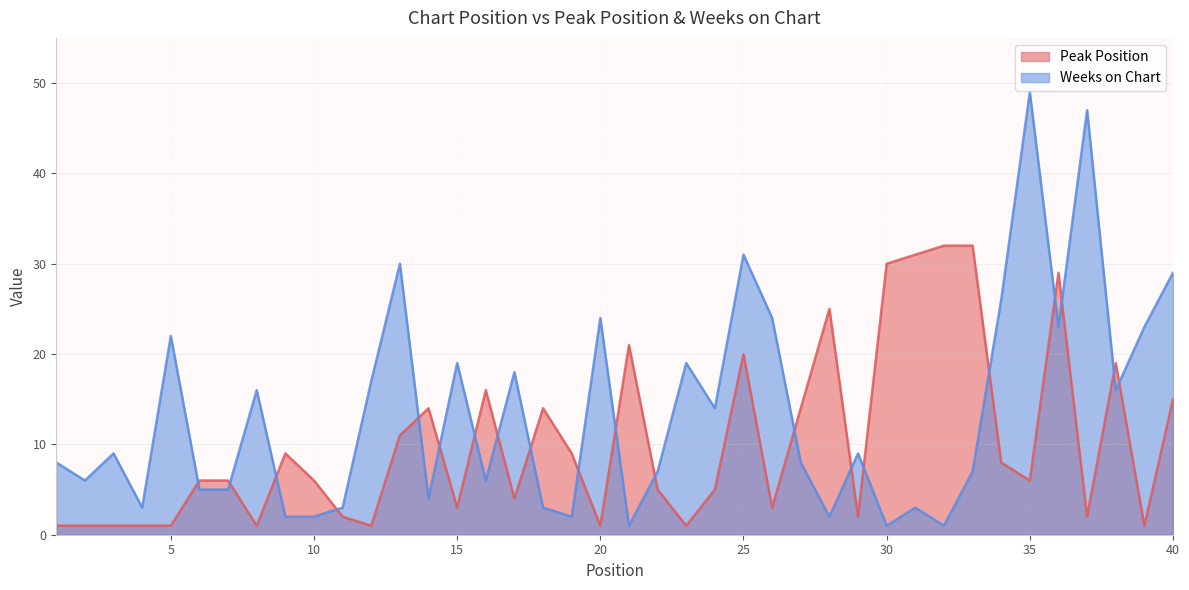

True or false: Weeks on Chart and Peak Position intersect in this chart.

True